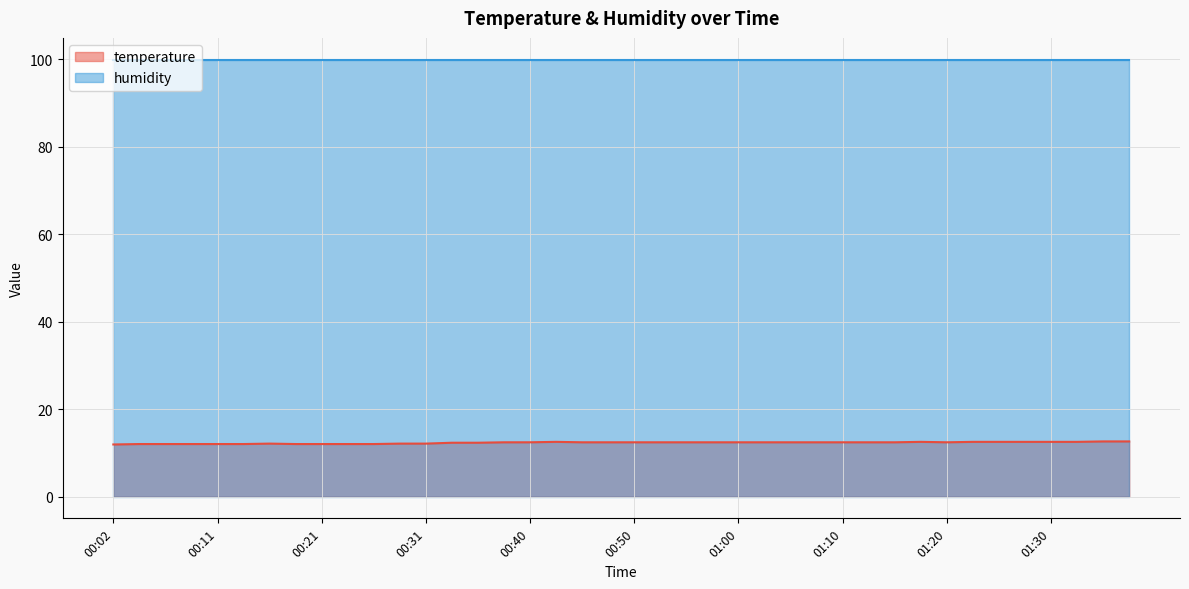

Approximately how many times larger is the value at 00:55 compared to 01:22?

1.0